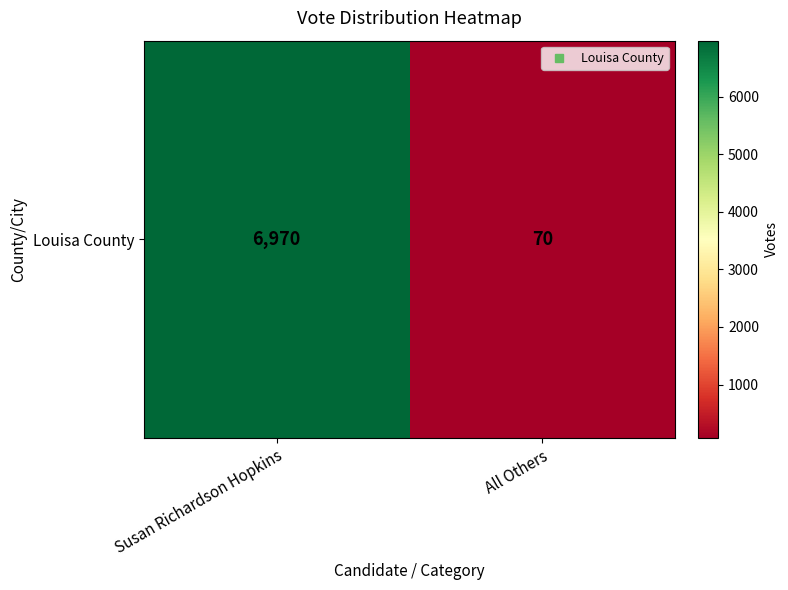

What is the sum of the values at Susan Richardson Hopkins and All Others?

7040